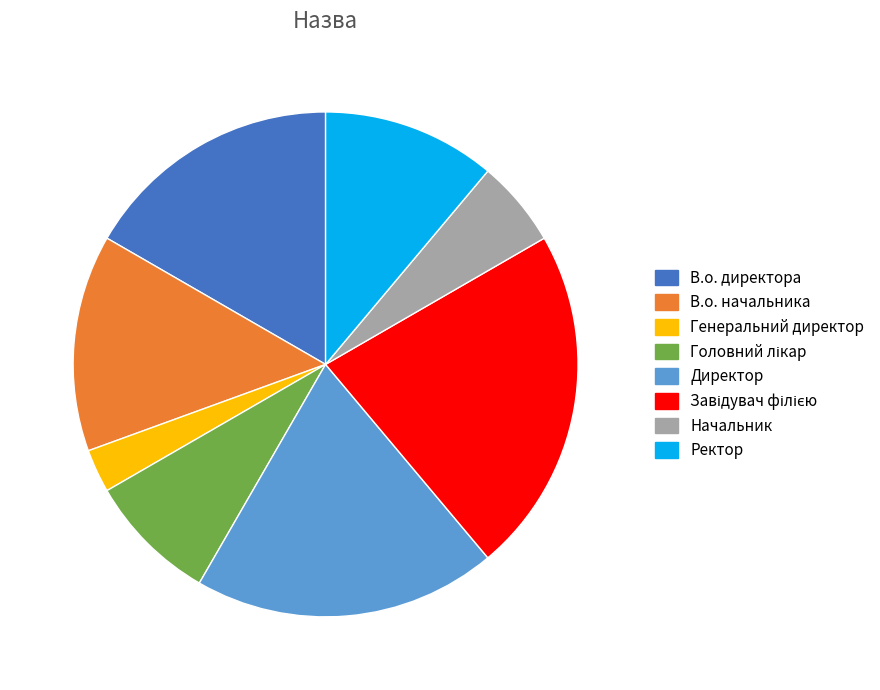

Does Директор represent more than half of the total?

No